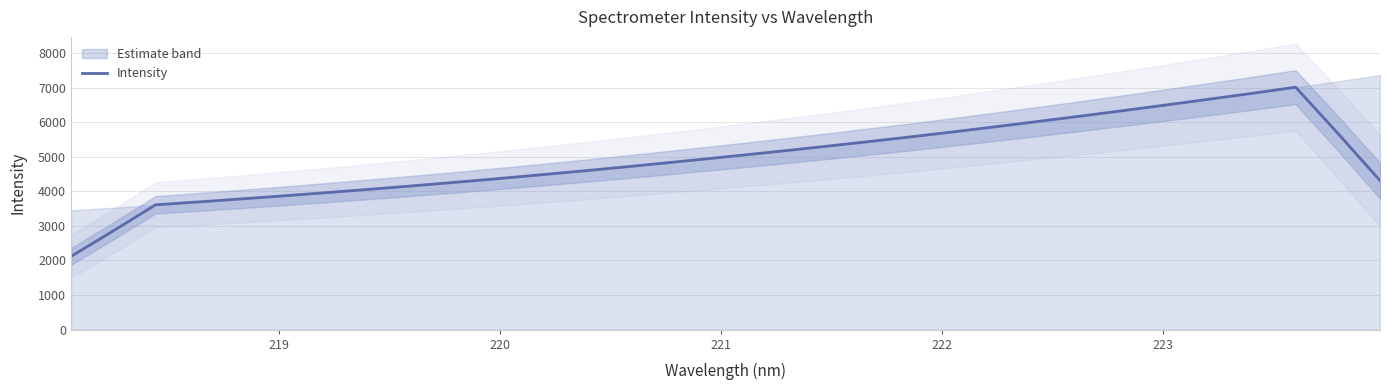

What is the maximum value for Intensity?

7010.2